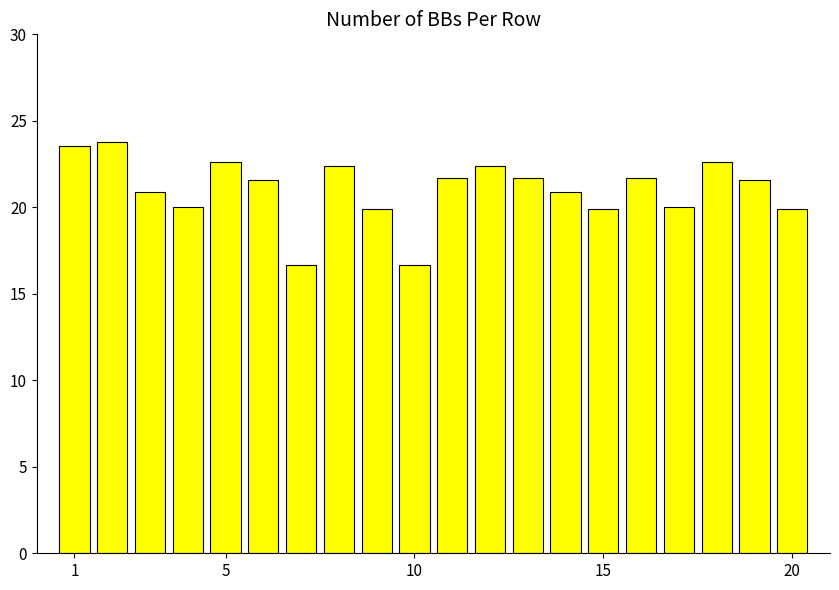

What is the maximum value shown in the chart?

23.8